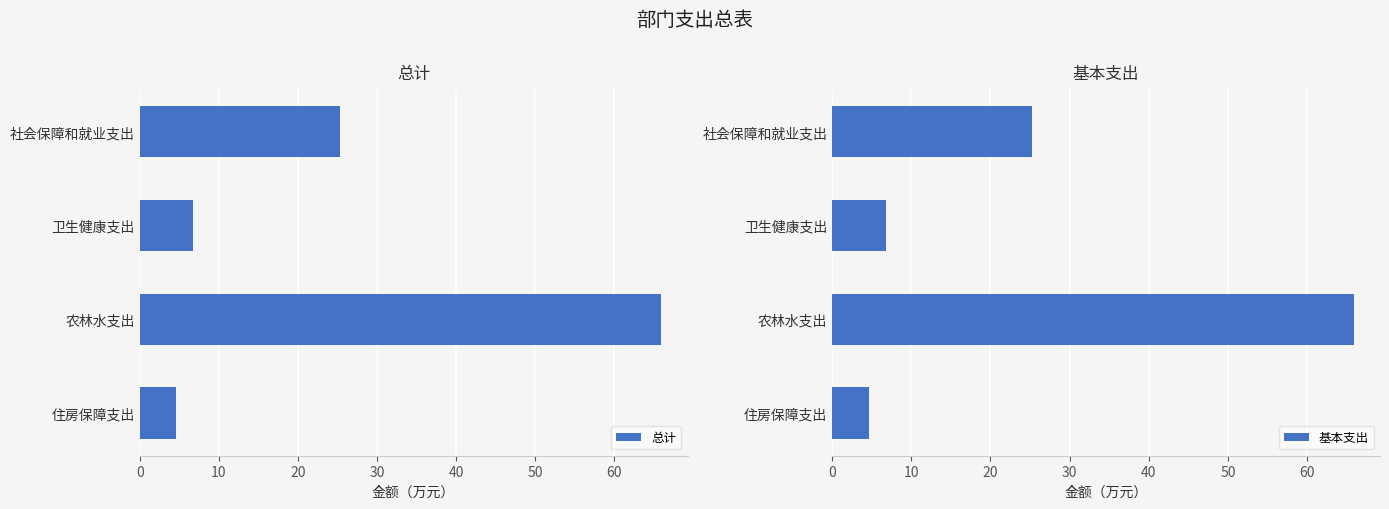

What are all the series names shown in the legend?

总计, 基本支出